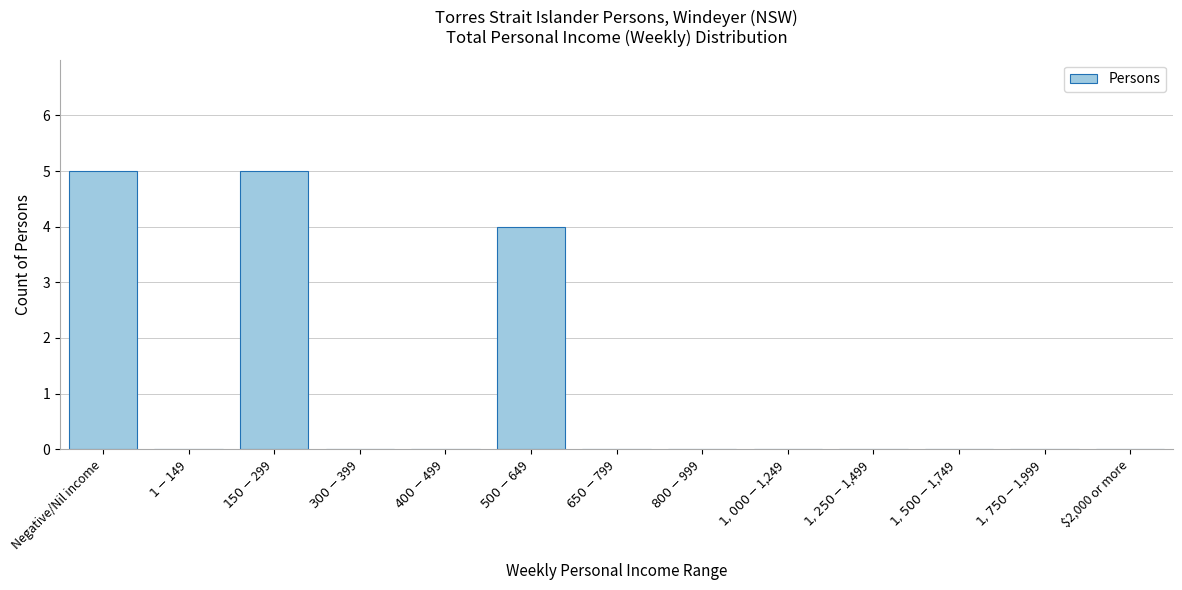

True or false: the data shows -2 at $2,000 or more.

False